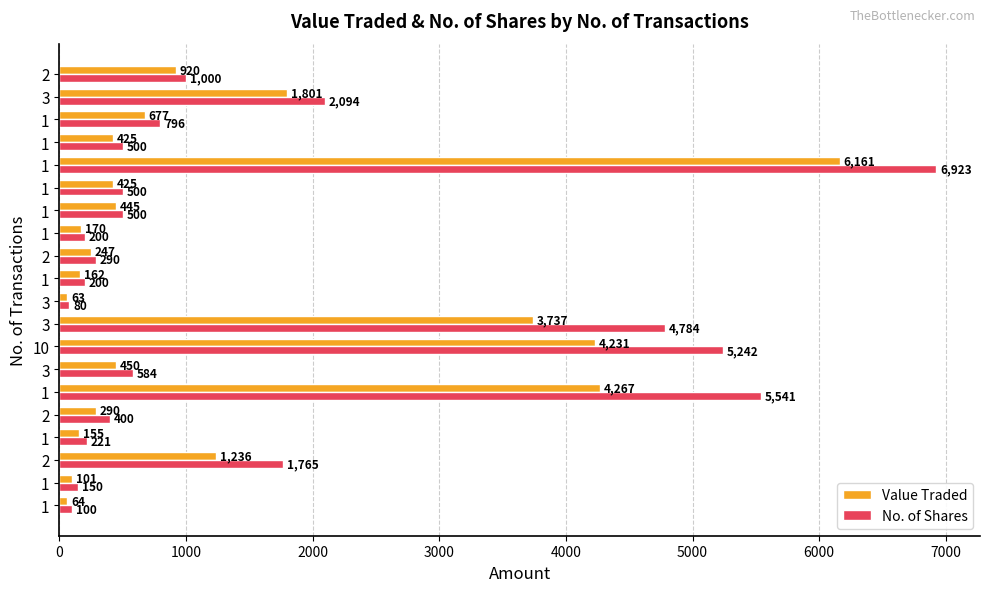

List the series in order of their overall mean, highest first.

No. of Shares, Value Traded